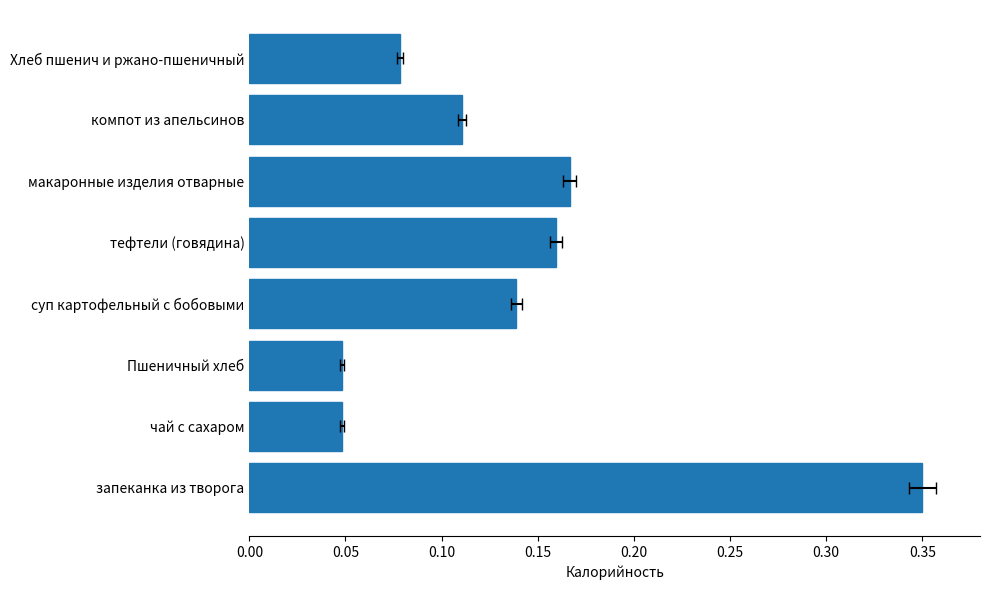

Does the chart contain any negative values?

No